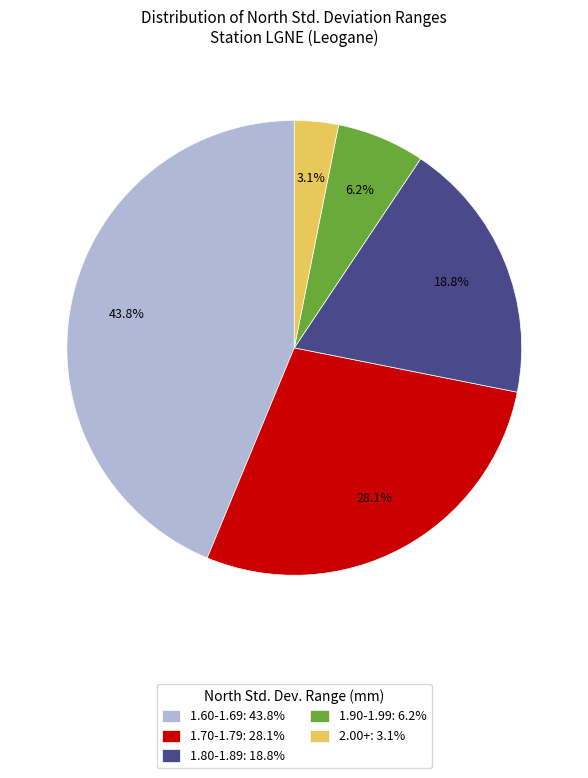

Is there any slice that represents more than half of the pie?

No